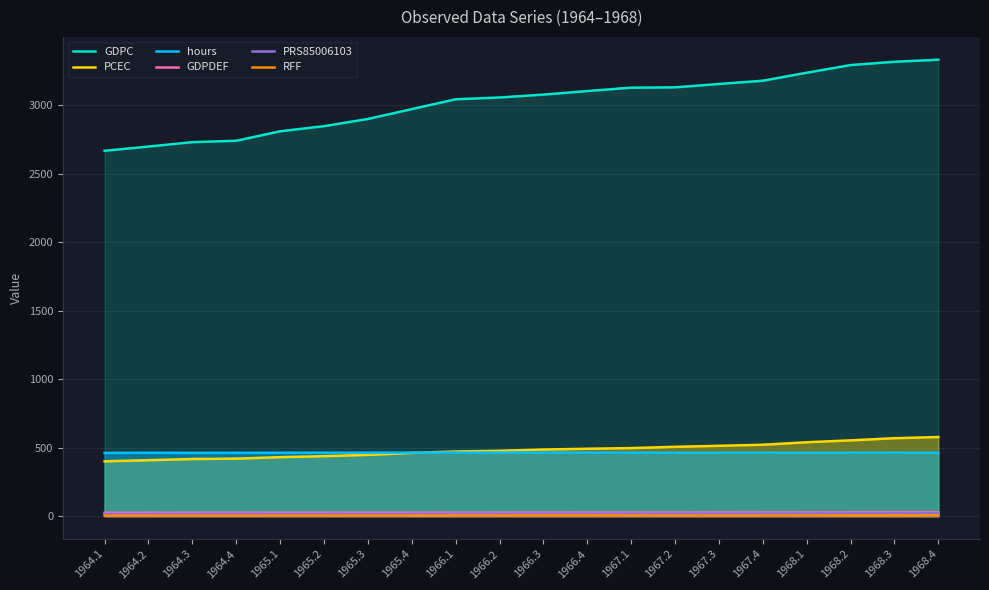

What is the minimum value shown in the chart?

3.5